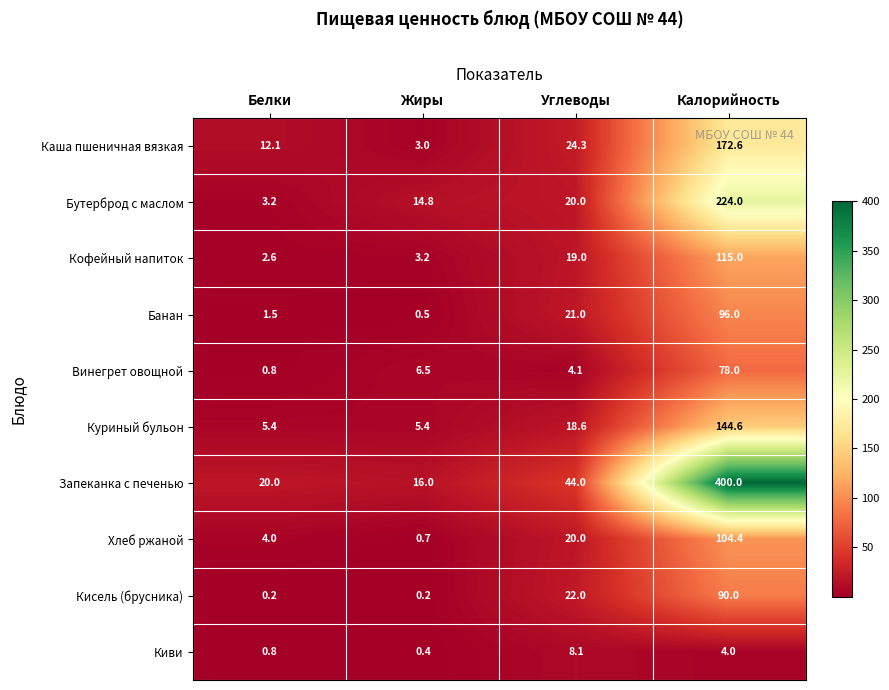

What is the difference between the second highest and minimum values in the Бутерброд с маслом series?

16.8